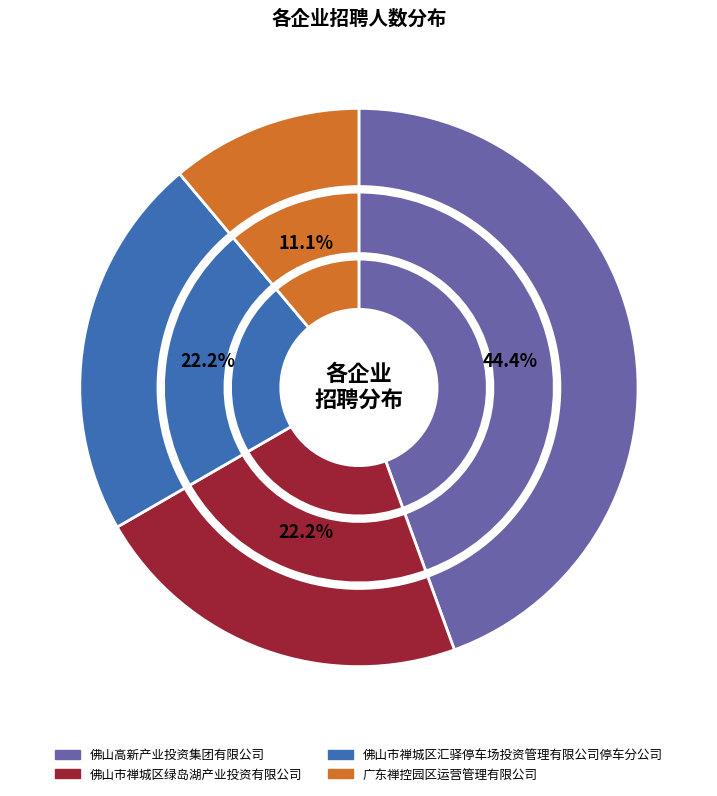

Which slice is the largest?

佛山高新产业投资集团有限公司